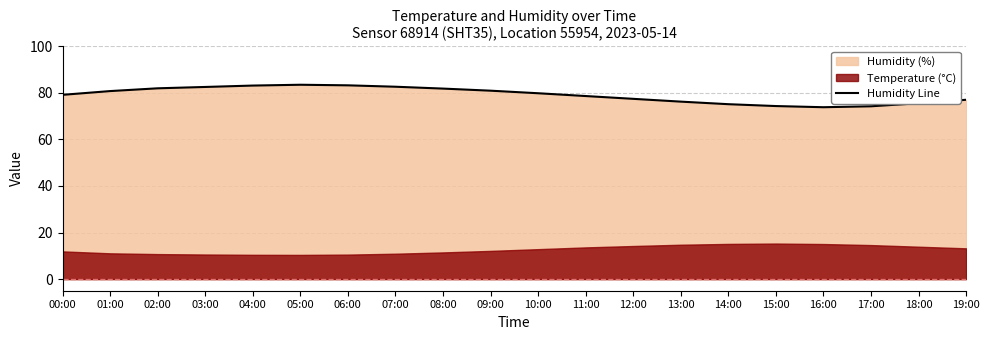

Approximately how many times larger is the value at 08:00 compared to 13:00?

1.1